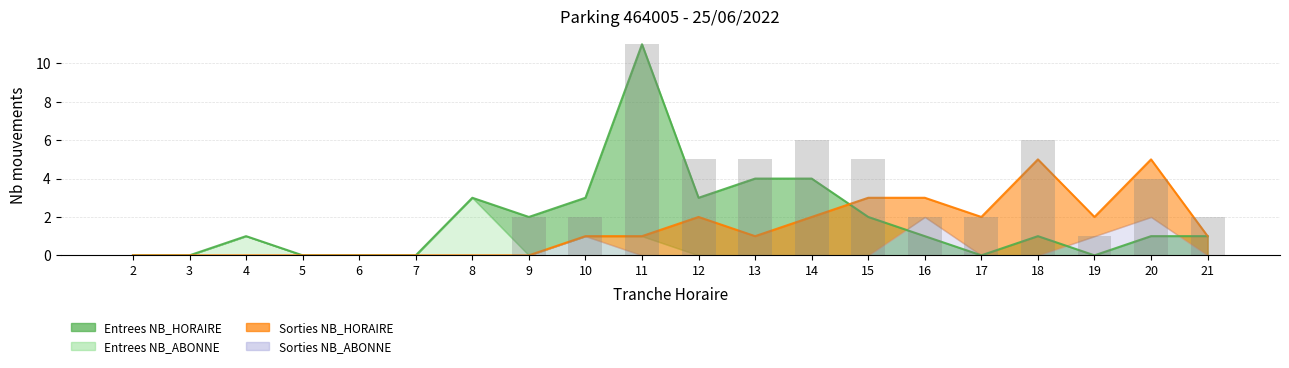

What is the sum of the values at 6 and 12?

5